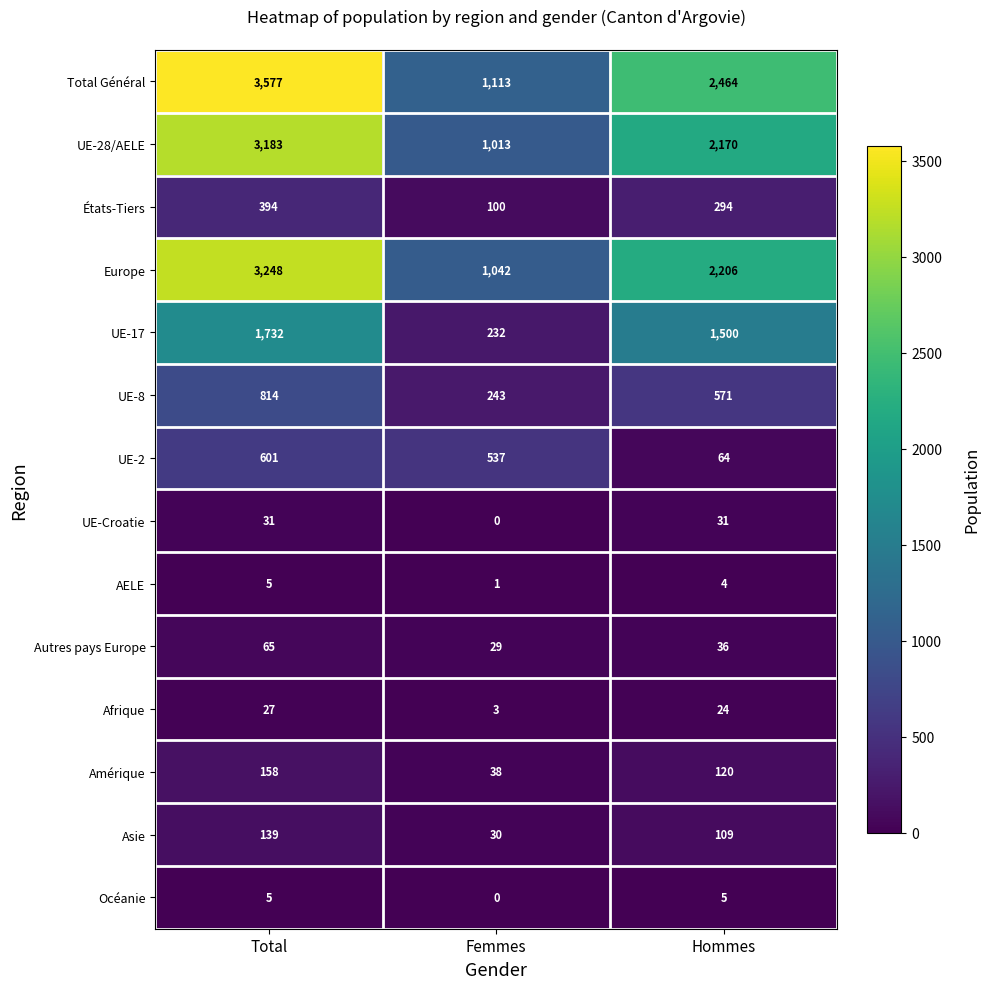

What value does the UE-2 series have at Total, to the nearest 50?

600